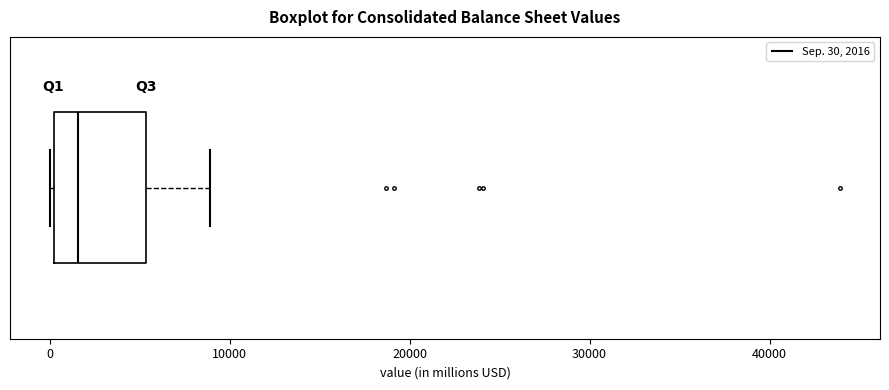

Read this box plot against the x-axis: the position of the median line, the range covered by the box, and the ends of both whiskers. The values are not printed on the chart, so give them approximately, as read against the axis.

median 2000, box 0 to 5000, whiskers 0 to 9000